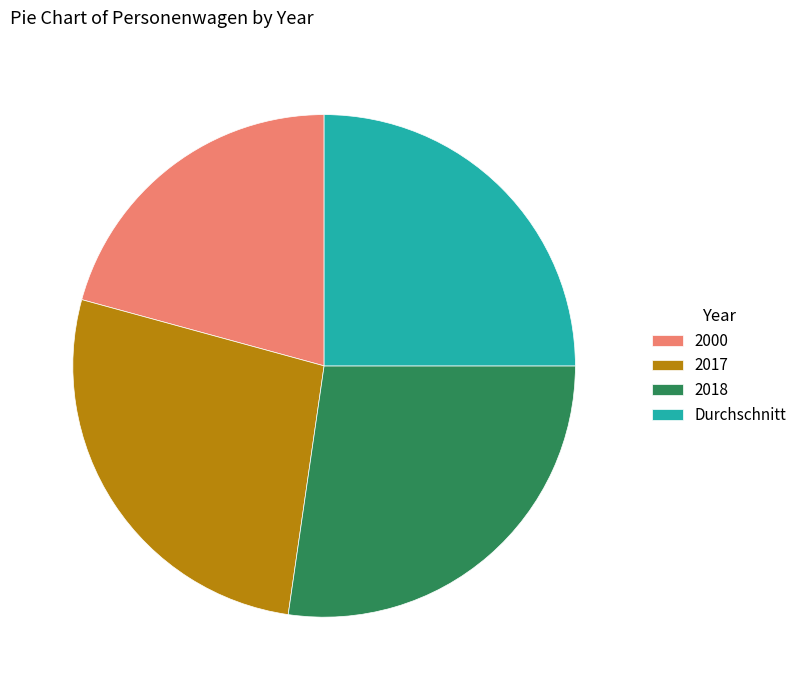

Which category has the smallest portion of the pie?

2000